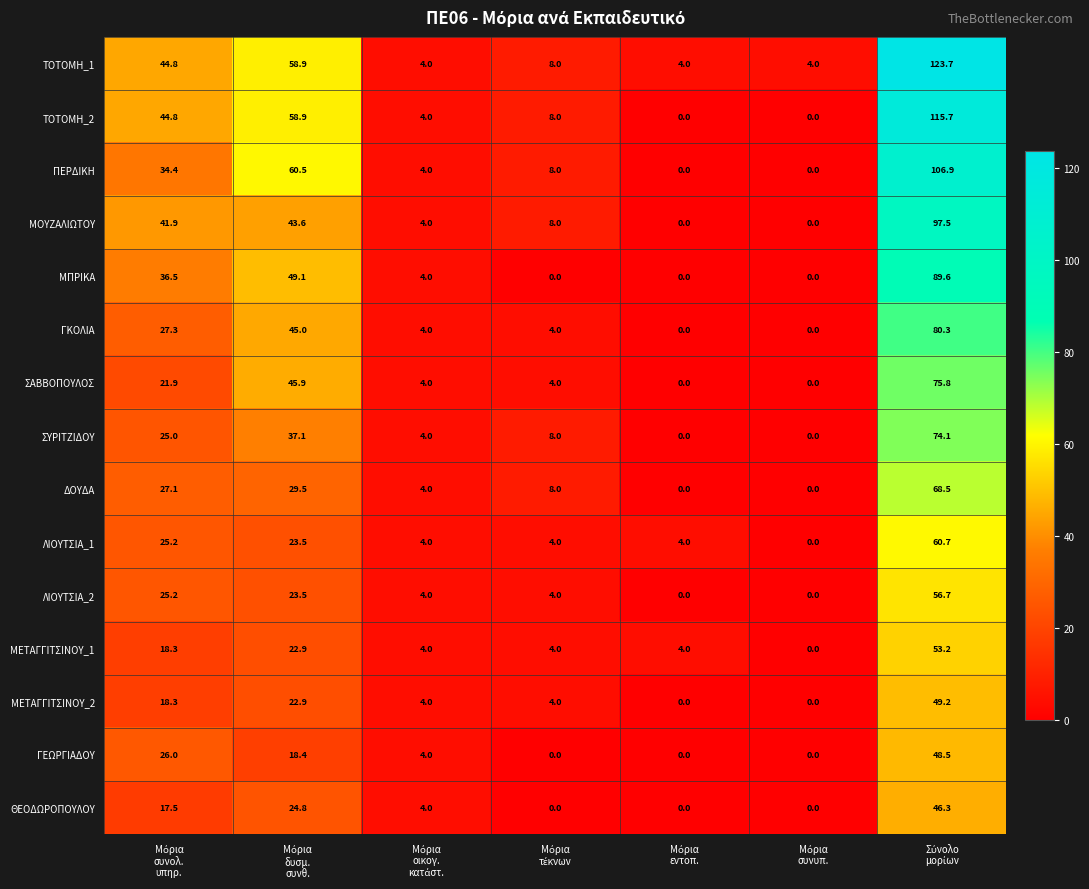

Which series has the largest range (max minus min)?

ΤΟΤΟΜΗ_1